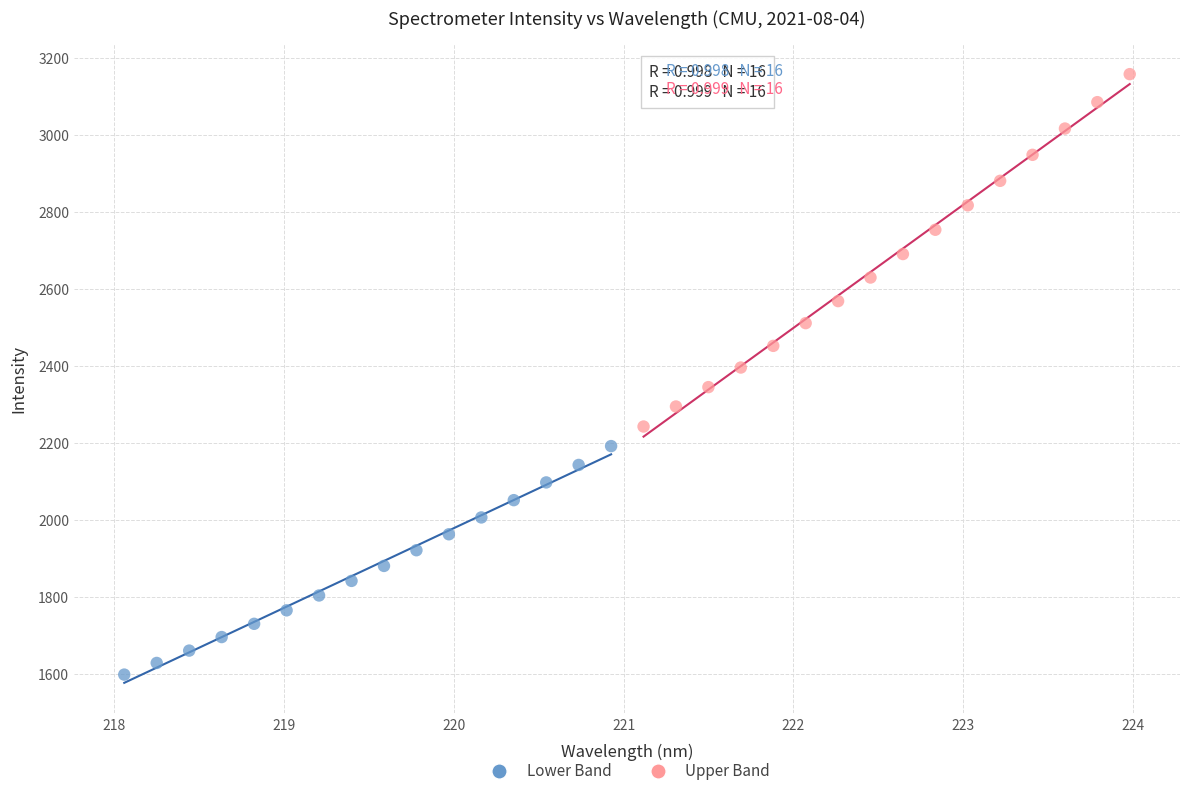

Which series contains the highest Y value?

Upper Band